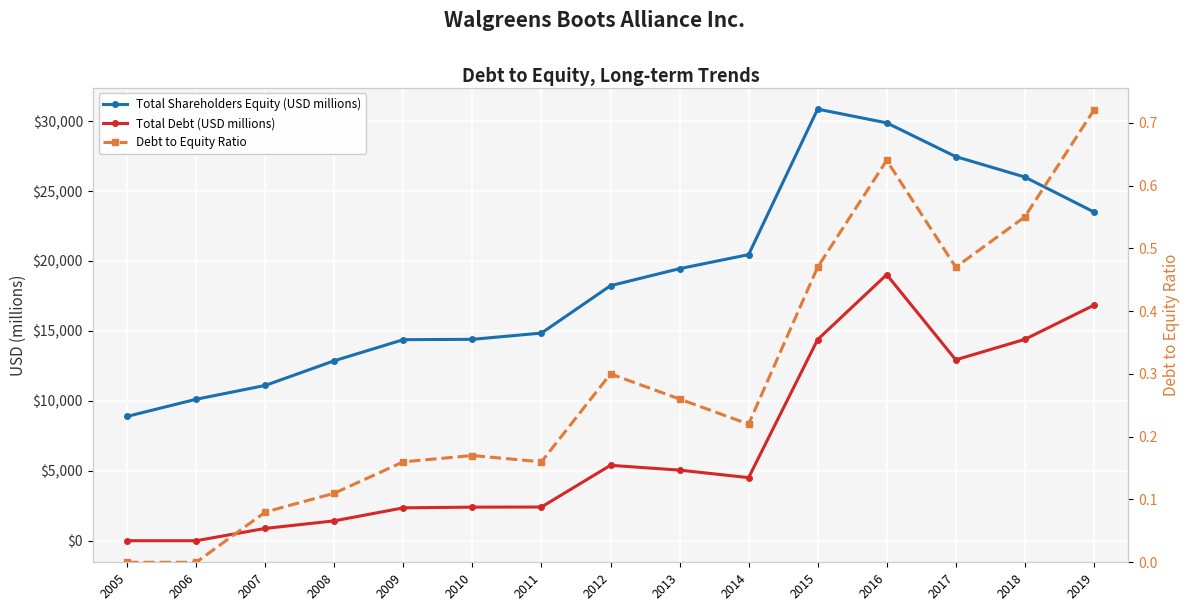

What is the spread (max minus min) of values at 2008?

12868.9